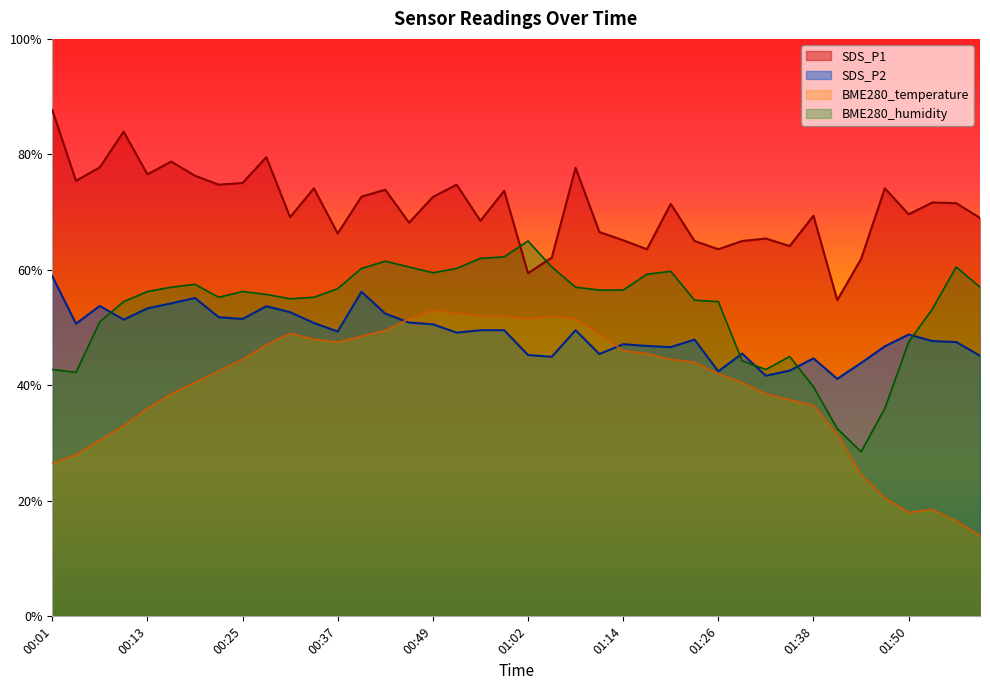

What is the sum of the BME280_temperature values at 00:25 and 01:23?

88.5